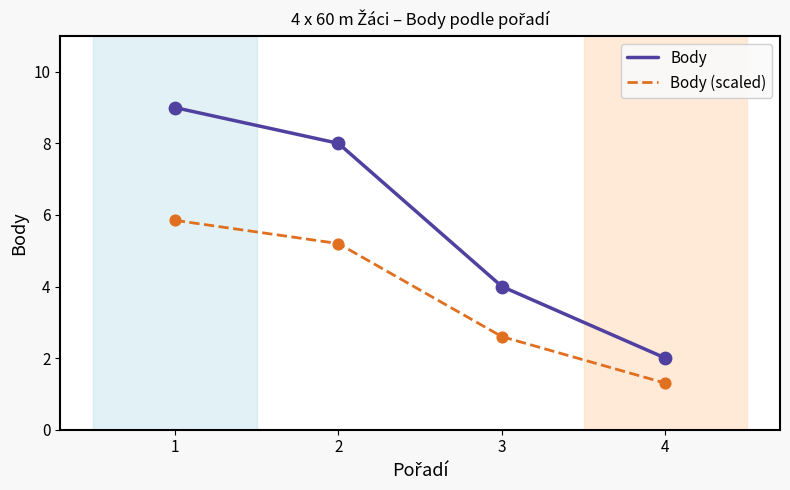

Between 1 and 4, which series saw the biggest shift?

Body